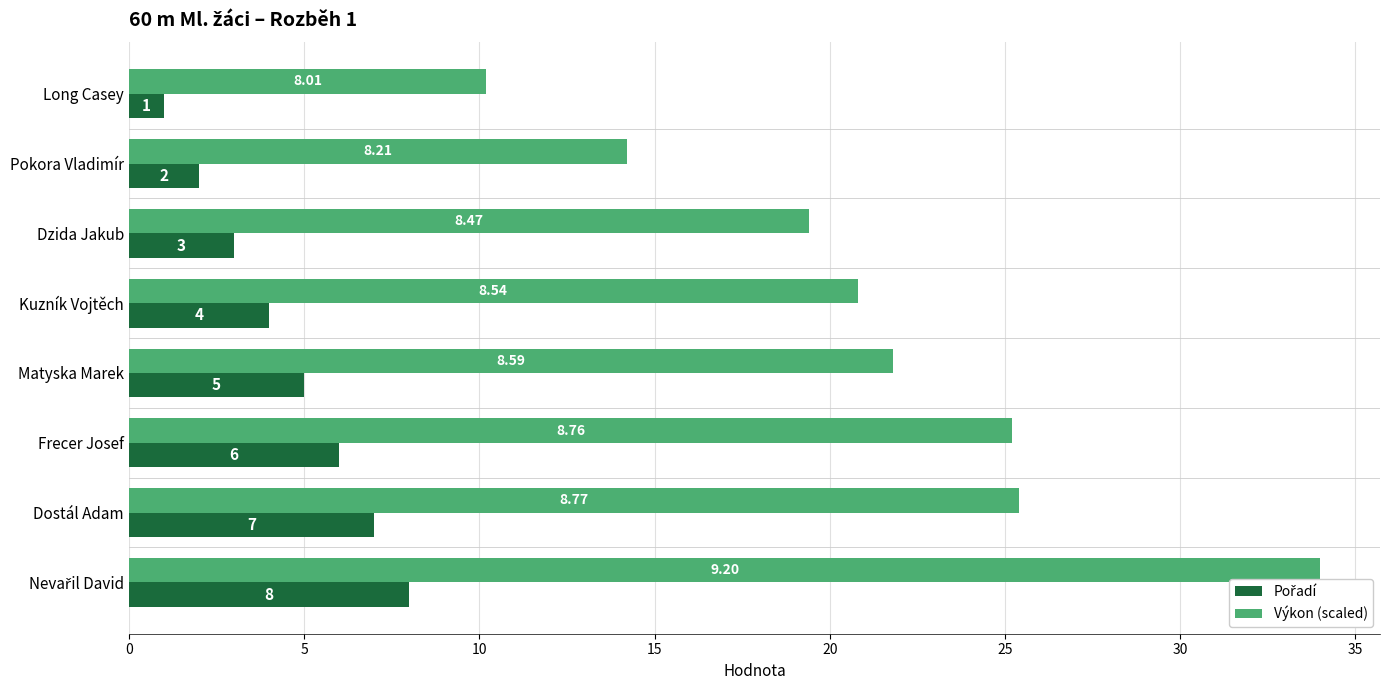

Which series has the largest total across all categories?

Výkon (scaled)